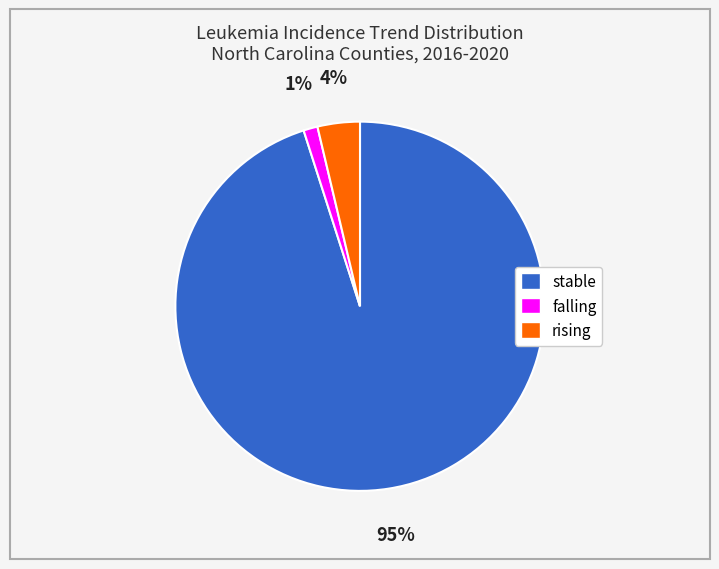

Rank the categories by value from lowest to highest.

falling, rising, stable